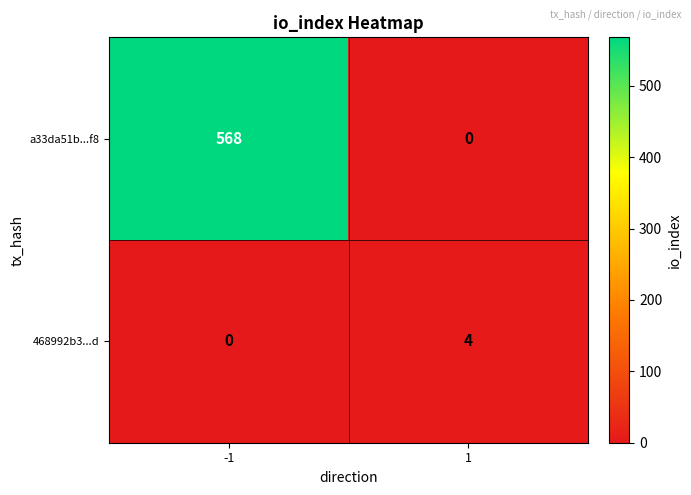

Reading right to left, transcribe all the data shown in this chart.

a33da51b...f8: 1=0	-1=568
468992b3...d: 1=4	-1=0